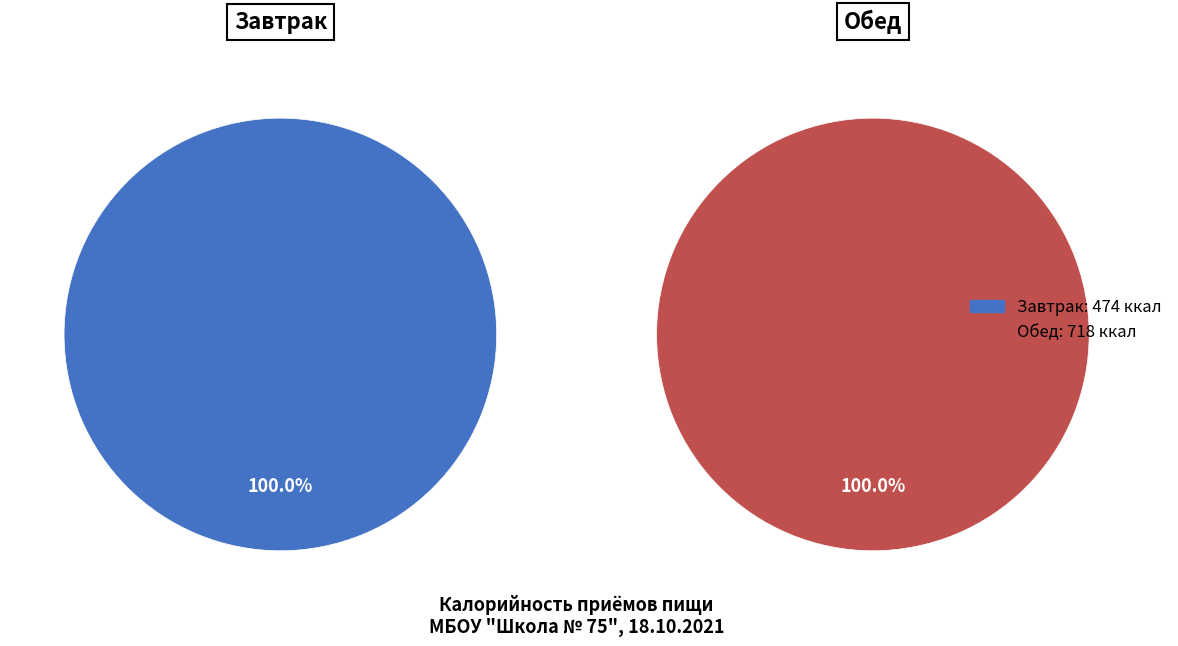

Which slice is the smallest?

Завтрак